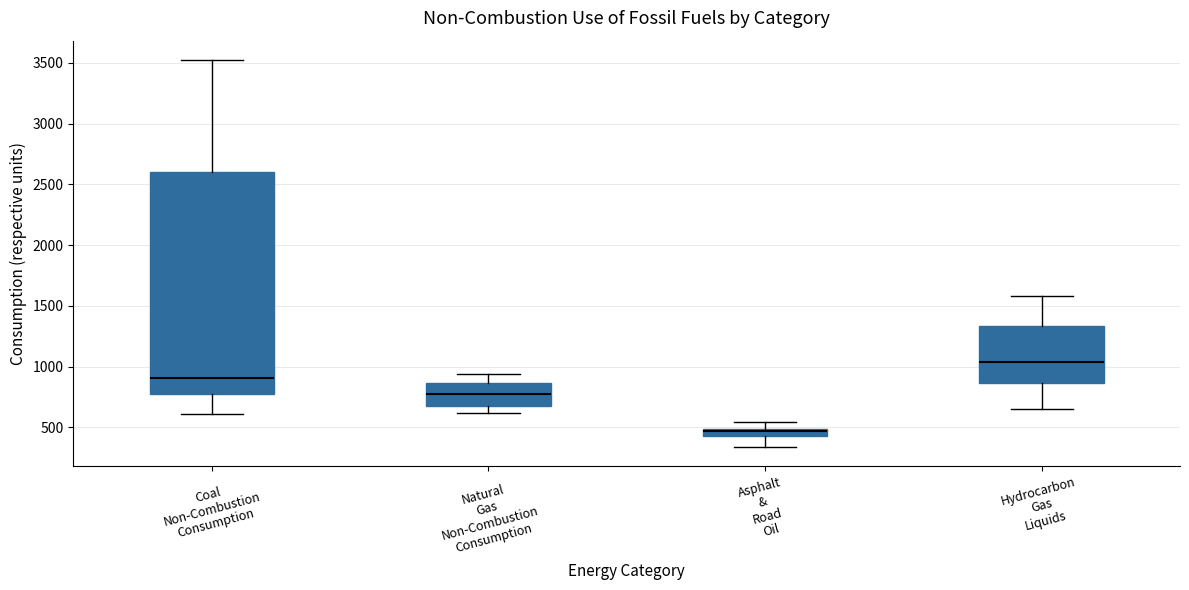

Comparing the boxes themselves (not the whiskers), which one is the tallest?

Coal Non-Combustion Consumption